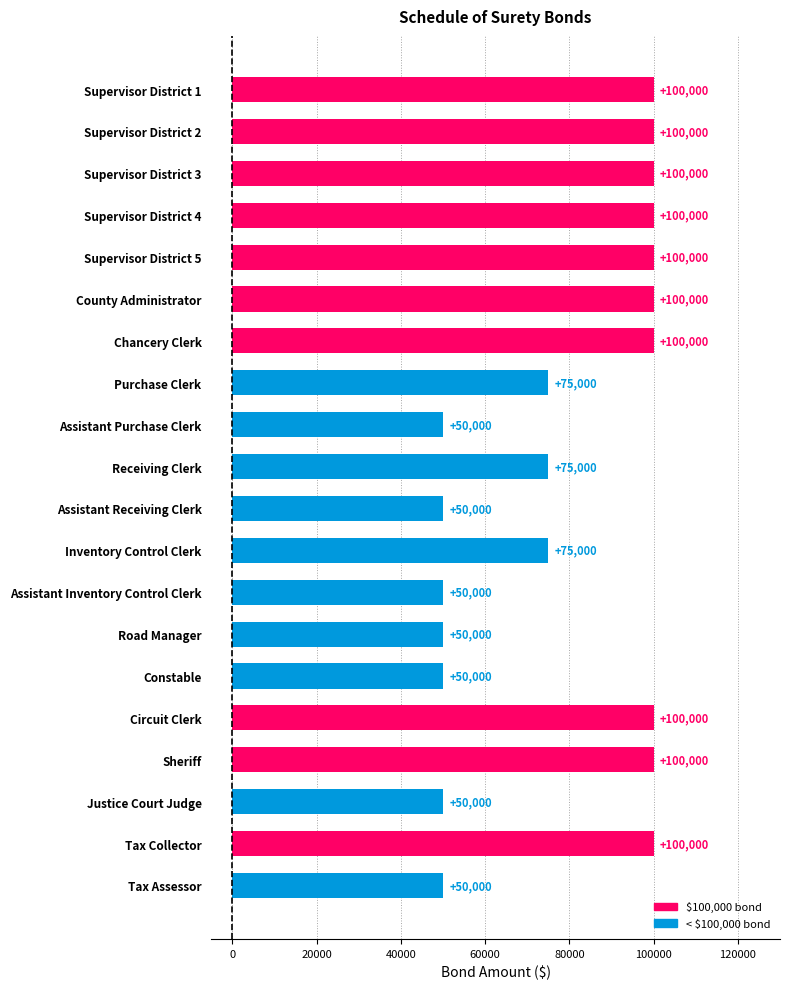

Reading bottom to top, list all the values displayed in this chart.

50000	100000	50000	100000	100000	50000	50000	50000	75000	50000	75000	50000	75000	100000	100000	100000	100000	100000	100000	100000